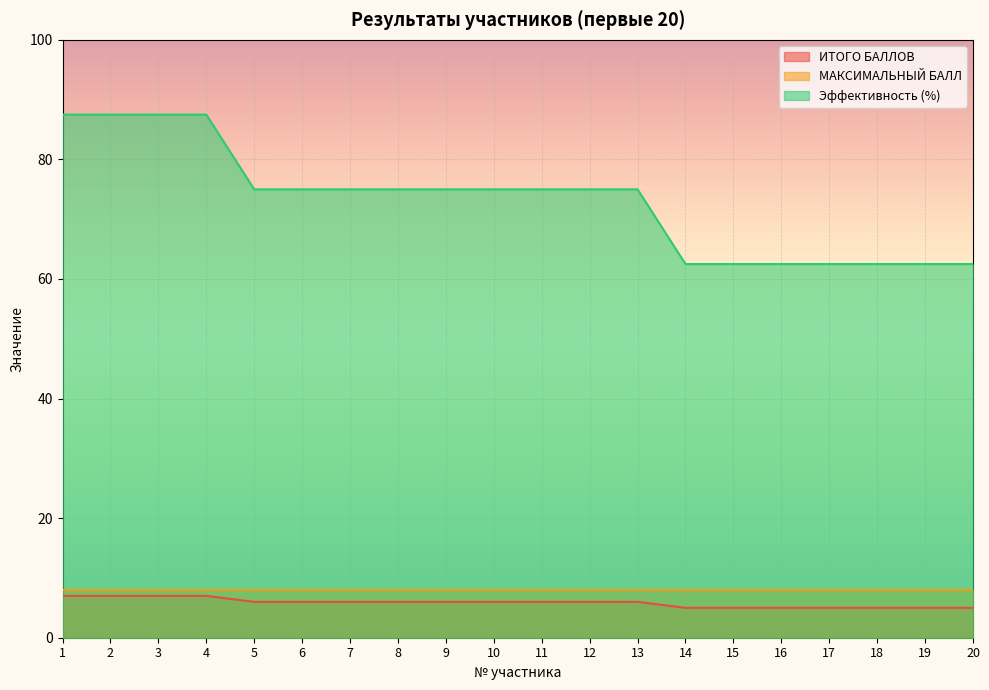

Read the Эффективность (%) value at 4.

87.5